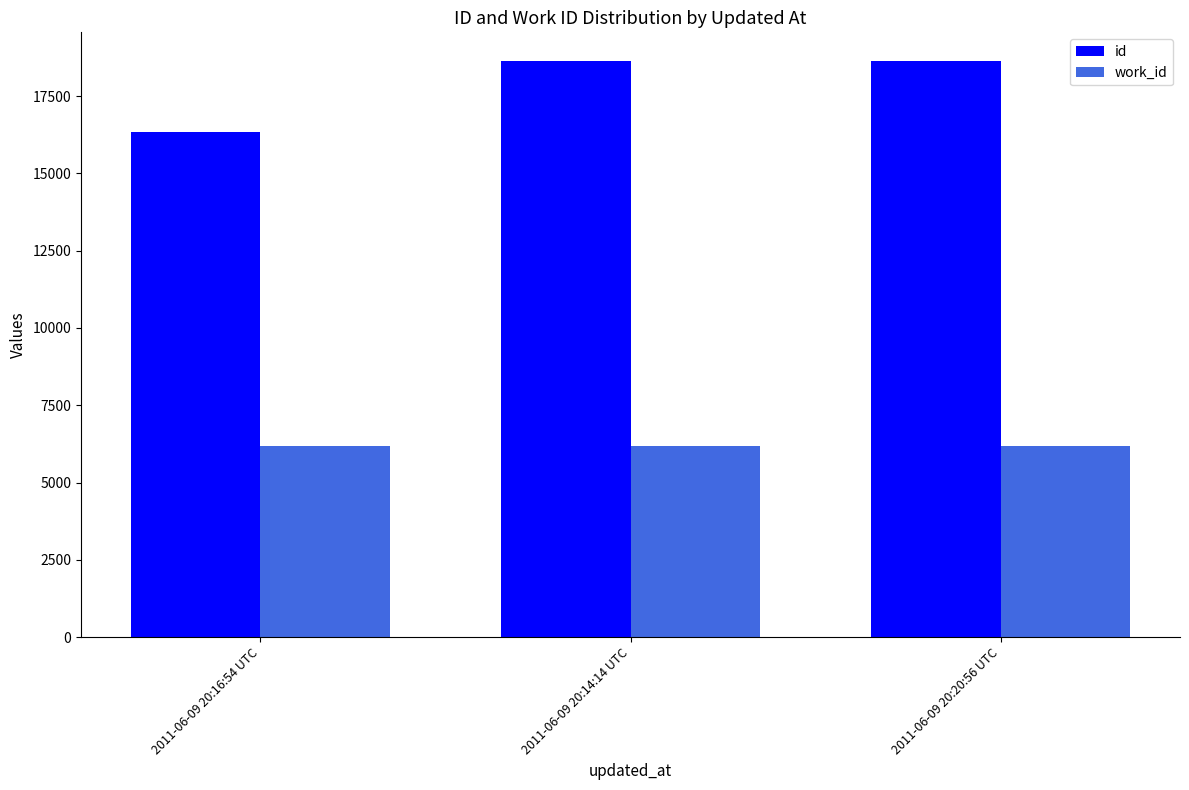

What is the spread (max minus min) of values at 2011-06-09 20:16:54 UTC?

10176